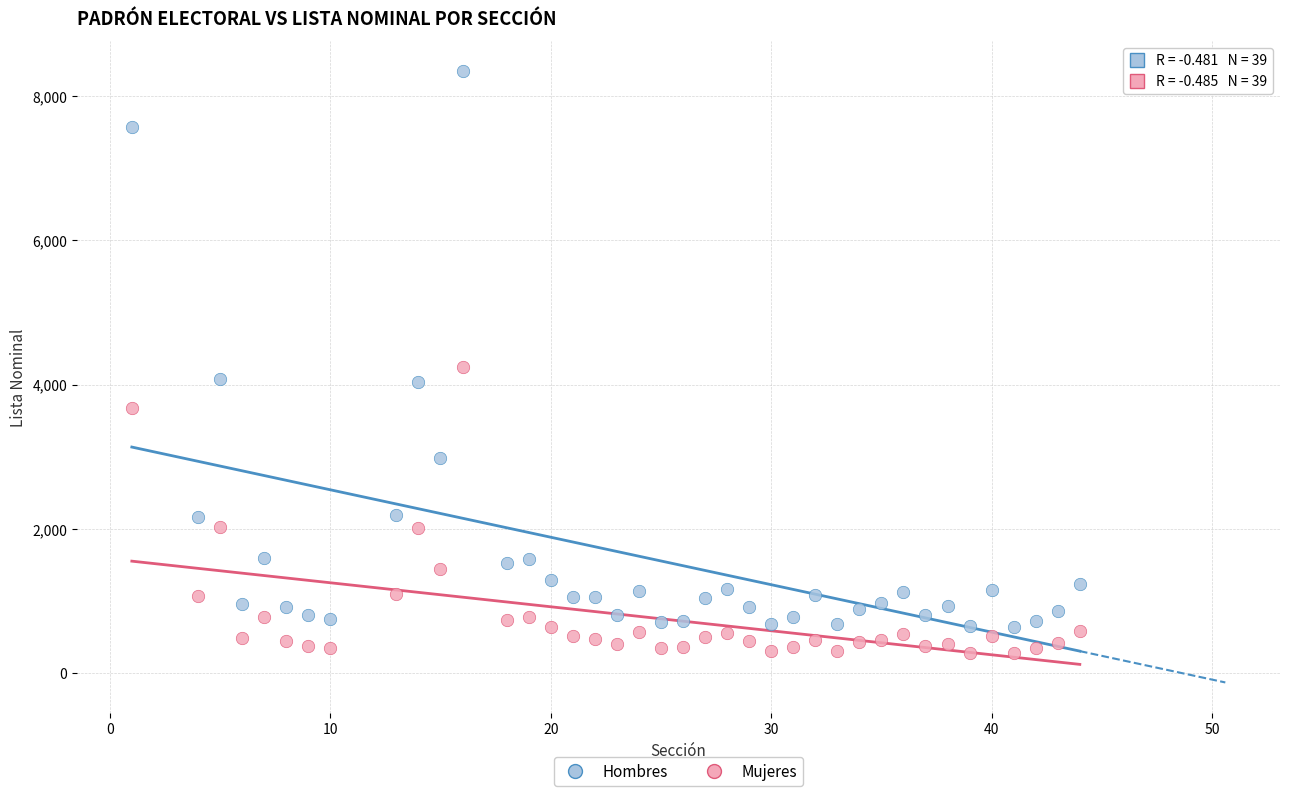

Which series has the largest Y range (max minus min)?

Hombres